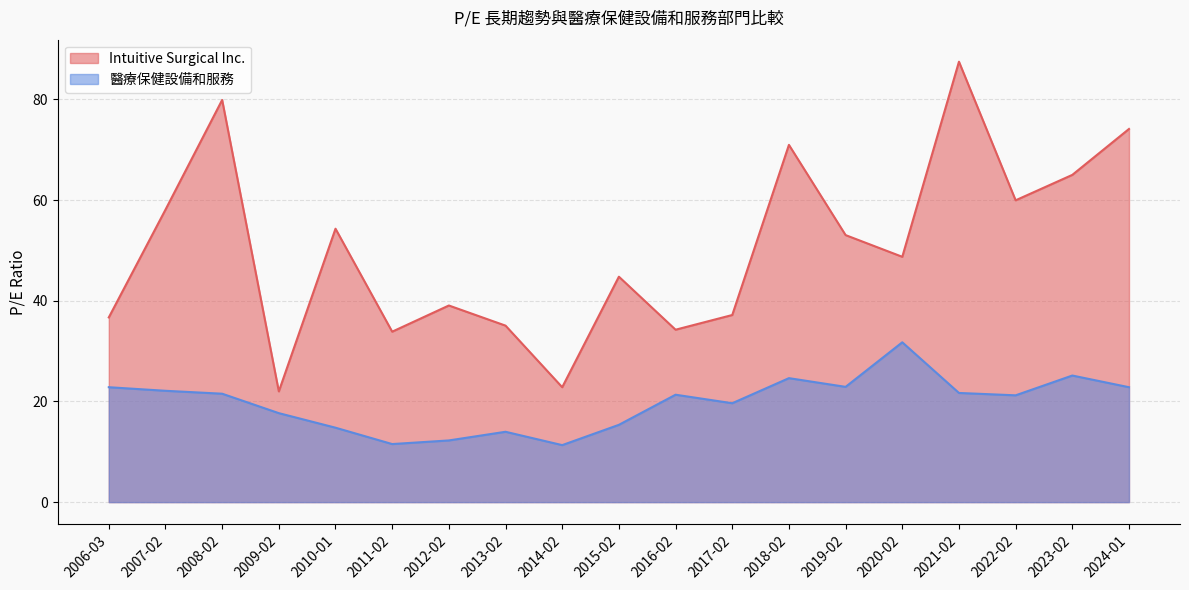

What is the difference between the Intuitive Surgical Inc. values at 2022-02 and 2009-02?

38.0